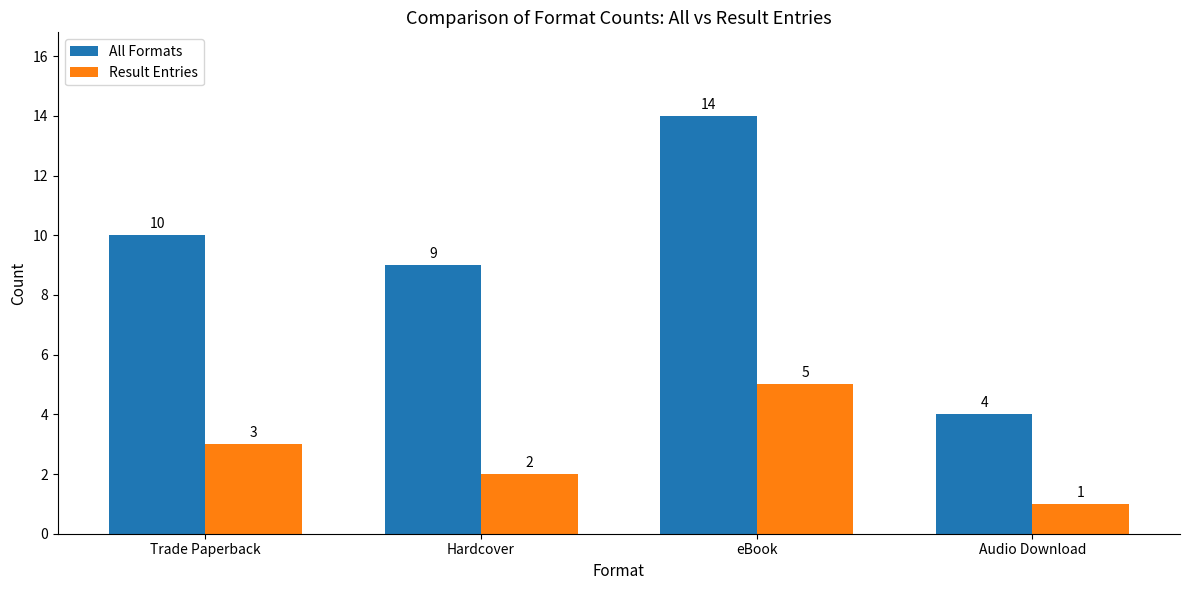

Which series has the widest spread of values?

All Formats